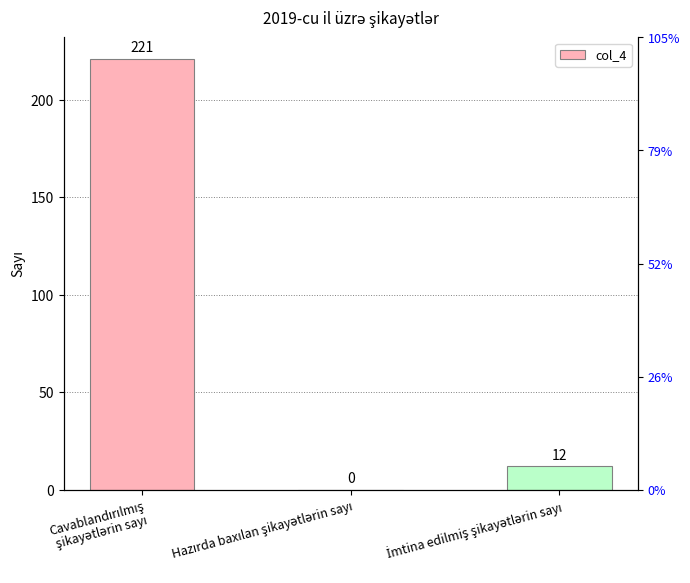

At which category does the chart reach its minimum across all series?

Hazırda baxılan şikayətlərin sayı